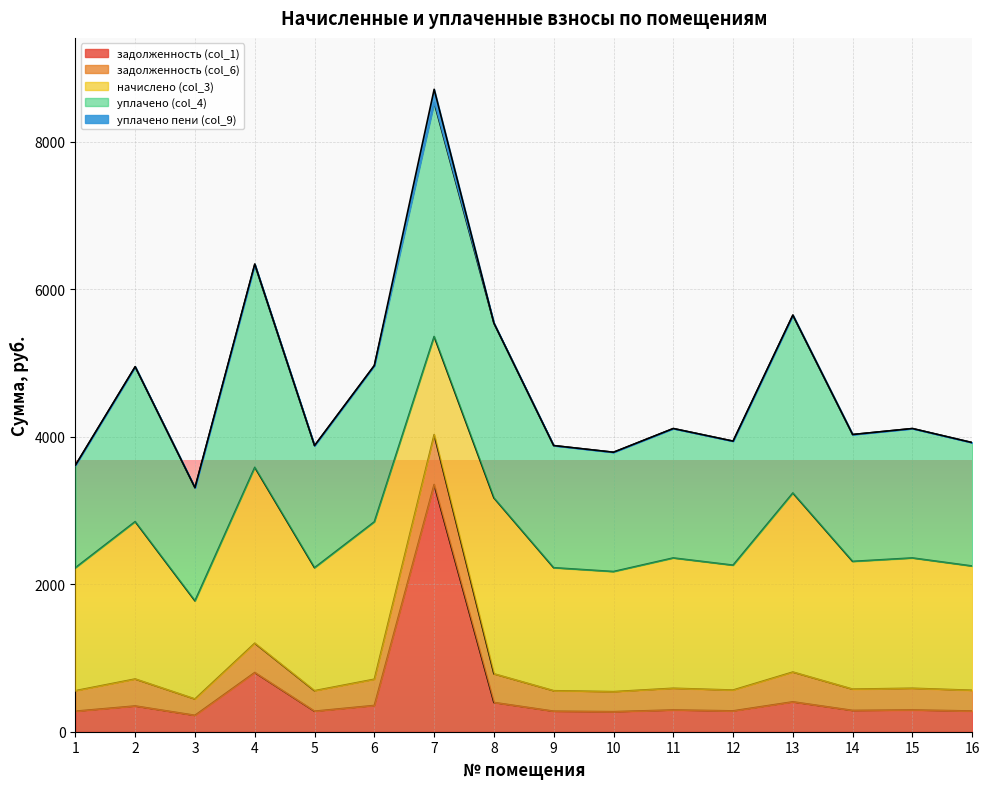

What is the minimum value for задолженность (col_1)?

221.9